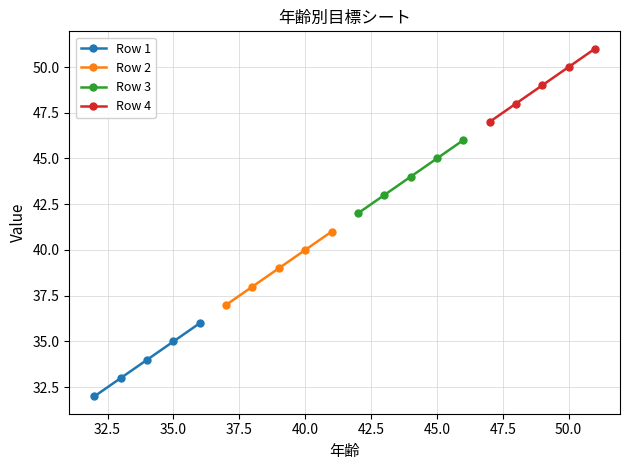

Reading left to right, extract all data points from this chart.

Row 1: 32	33	34	35	36
Row 2: 37	38	39	40	41
Row 3: 42	43	44	45	46
Row 4: 47	48	49	50	51